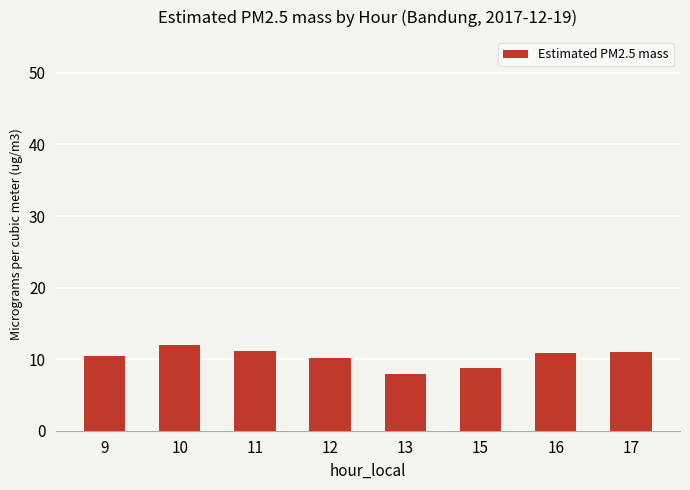

How many bars are there in total?

8